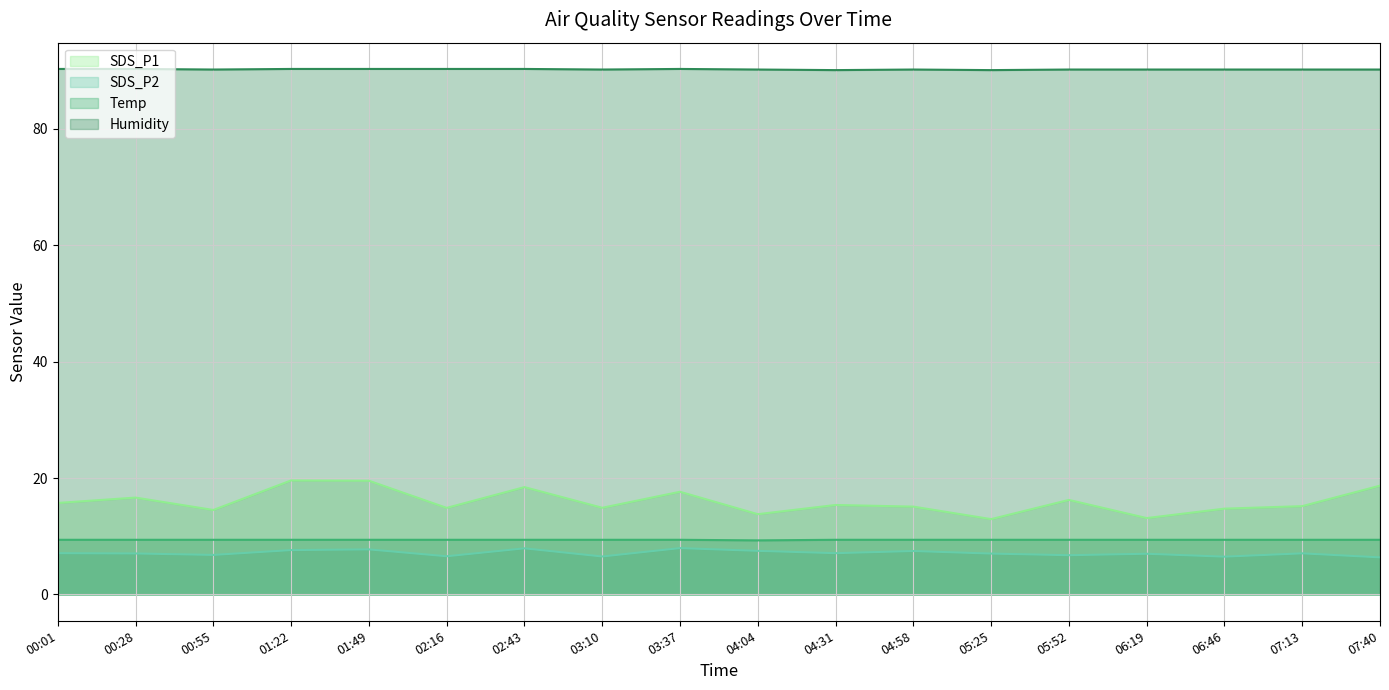

True or false: SDS_P1 and SDS_P2 cross at least once.

False